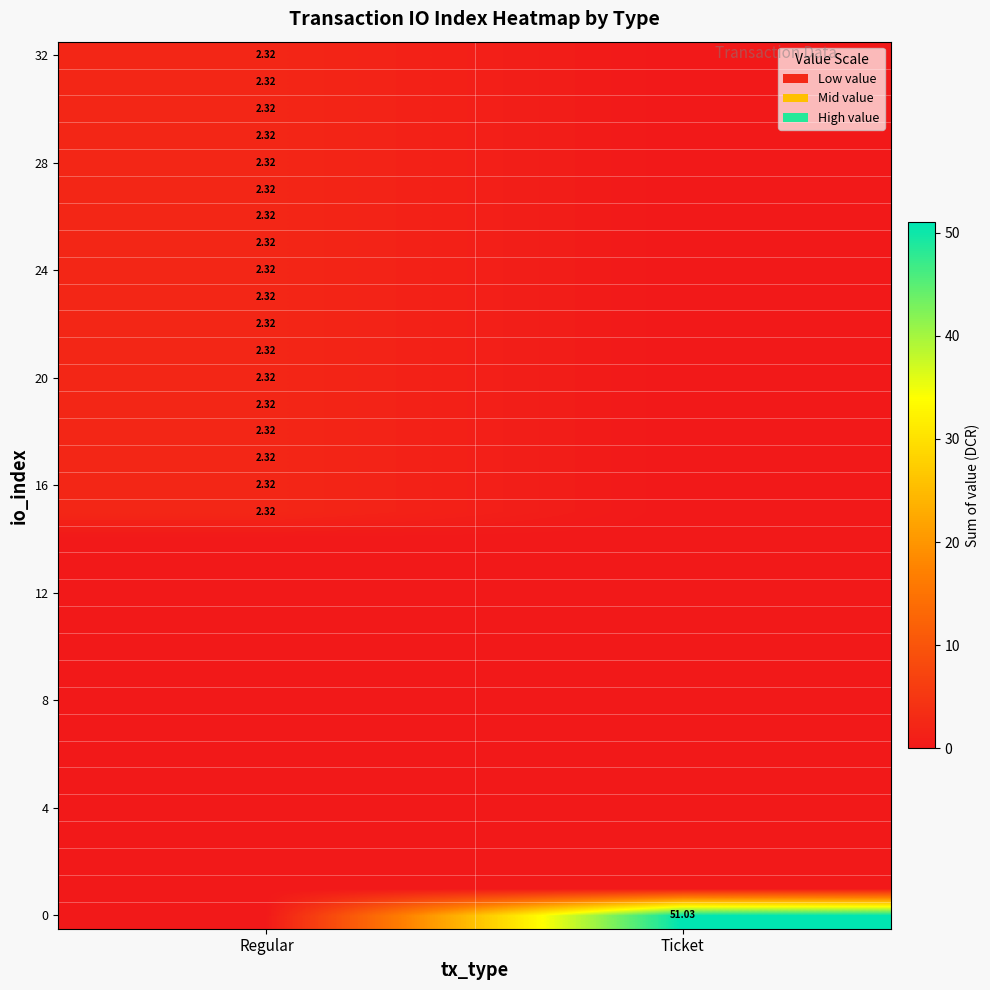

What is the difference between the highest and lowest values at Regular?

2.3